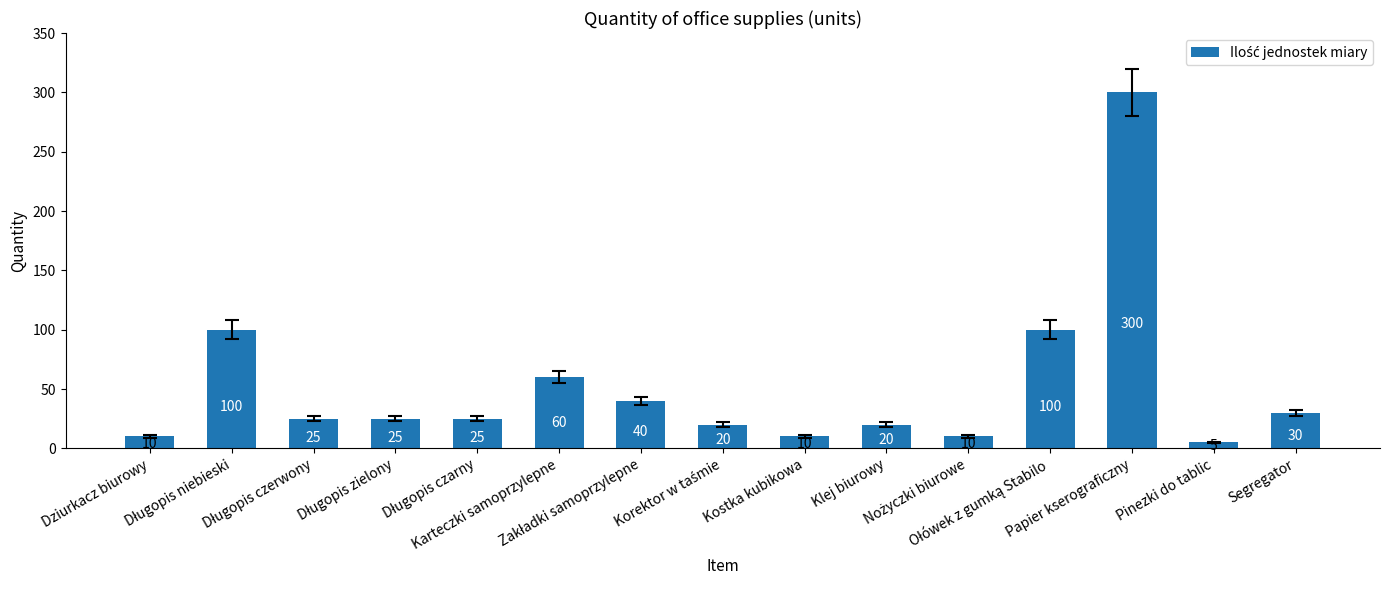

What position from the left is Karteczki samoprzylepne?

6